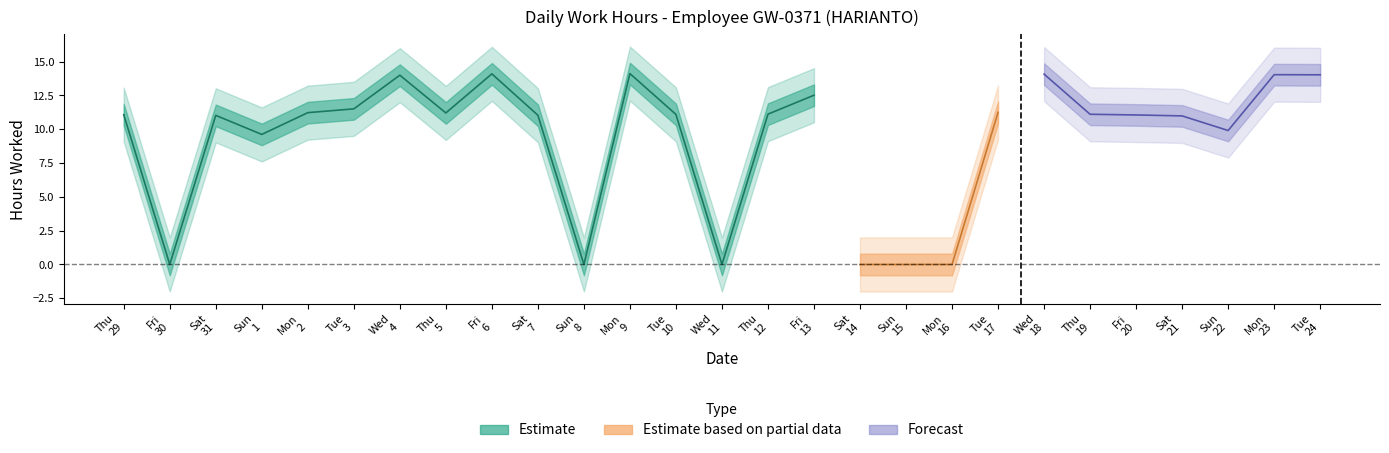

What is the label of the 3rd point from the left?

31